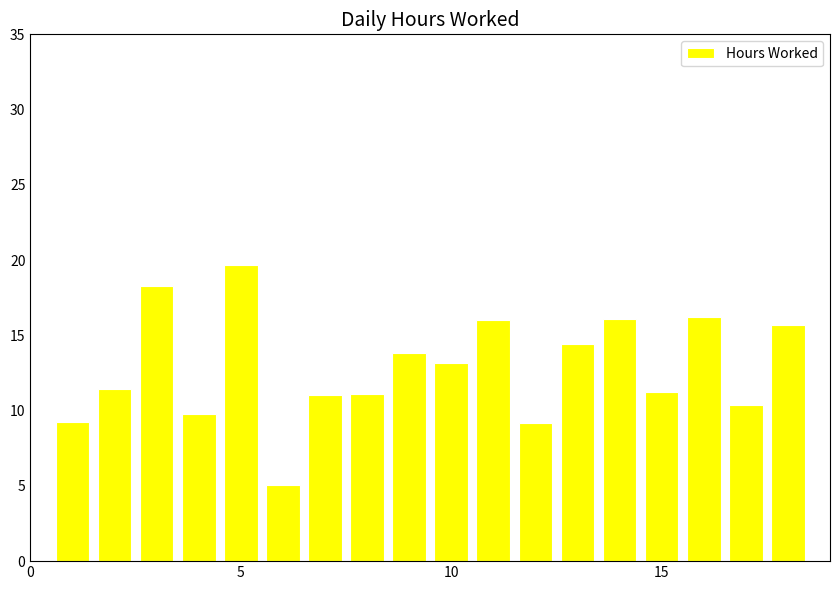

What is the value of the 16th bar from the left?

16.2